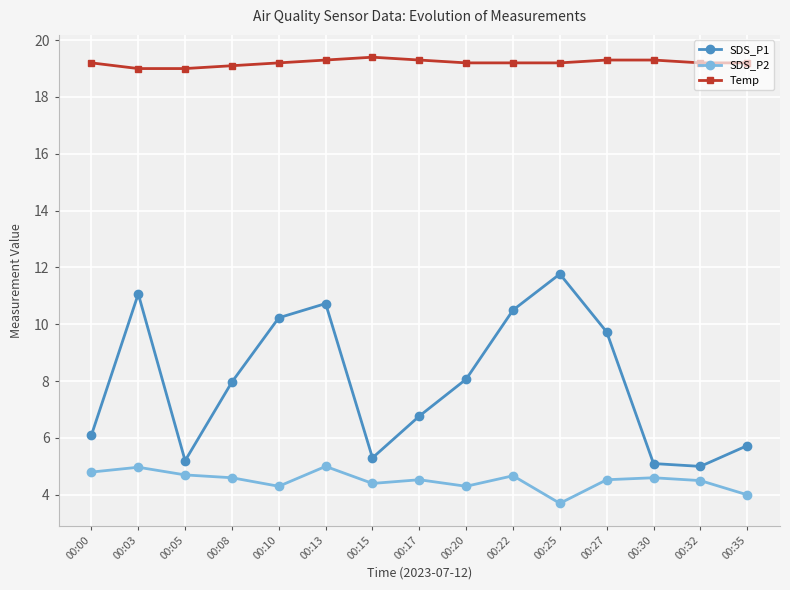

At which label is SDS_P2 closest to 4?

00:35